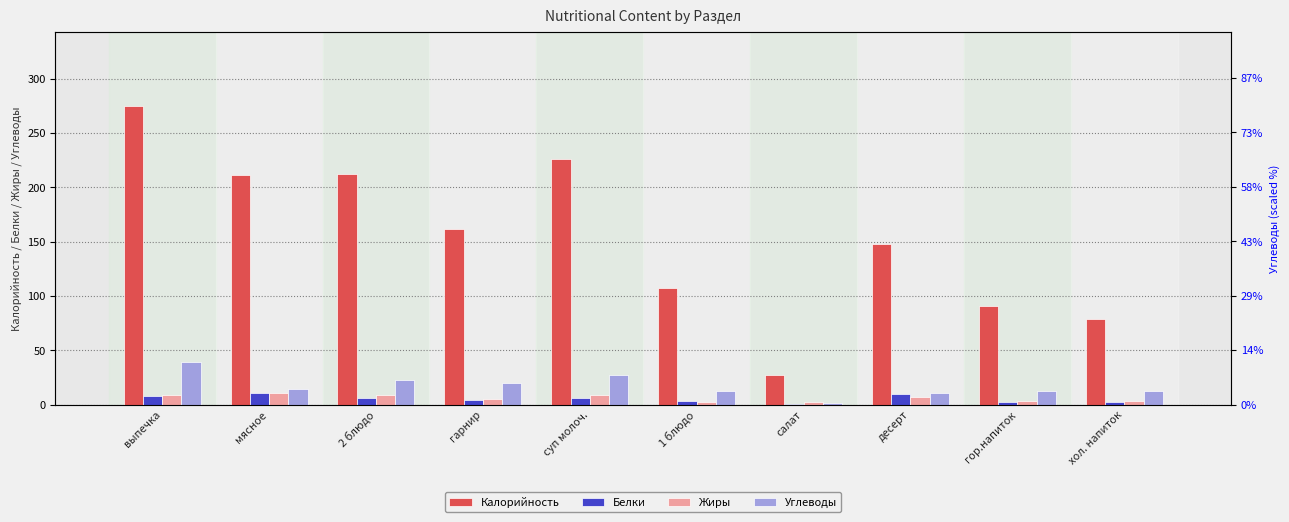

Where does the Белки series first go above 6?

выпечка